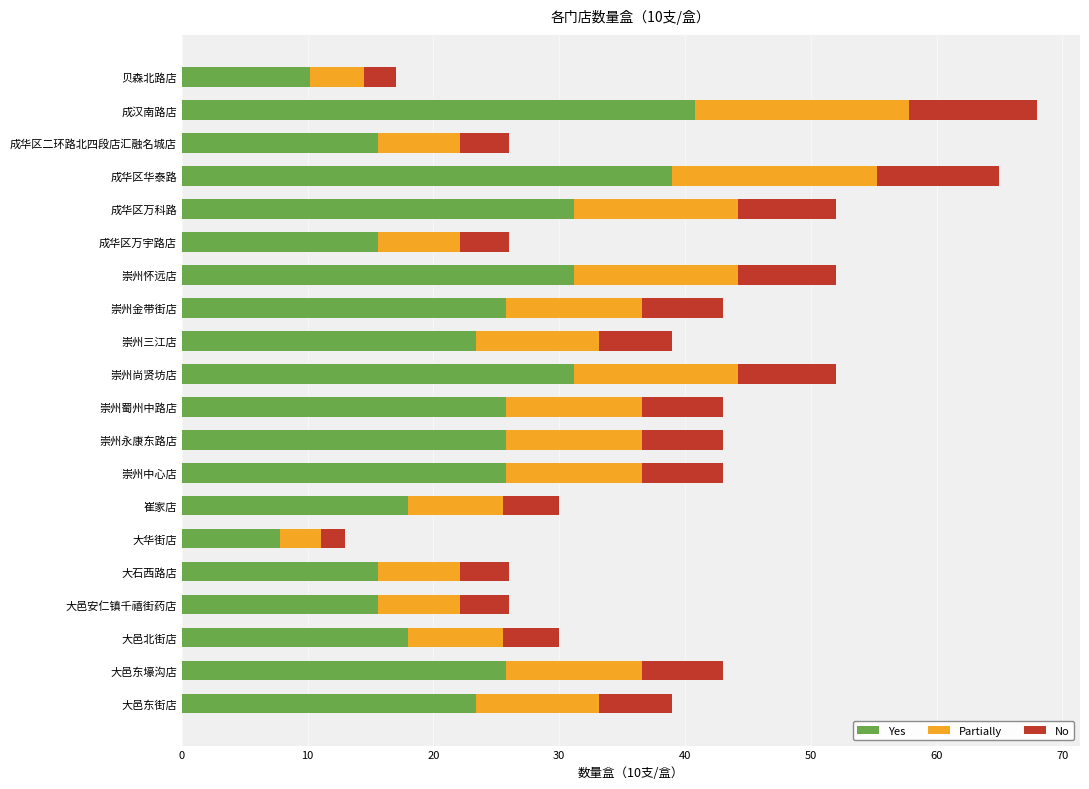

Which category has the highest value in the Yes series?

成汉南路店